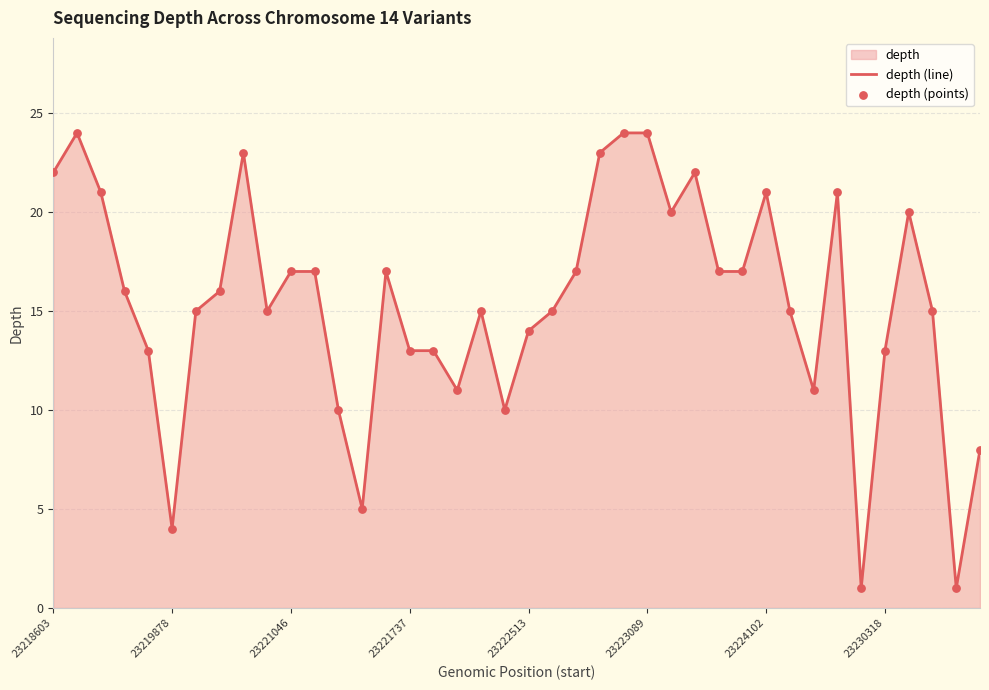

Is the value of depth (line) at 27 greater than the value of depth (points) at 18?

Yes